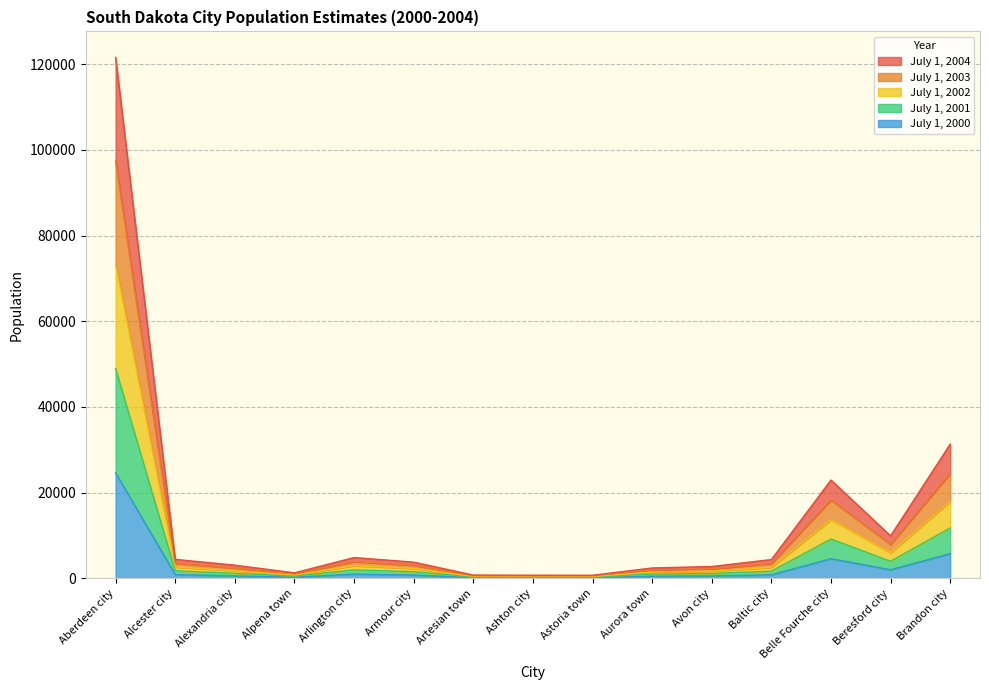

Rank the series at Alcester city from lowest to highest value.

July 1, 2000, July 1, 2001, July 1, 2002, July 1, 2003, July 1, 2004